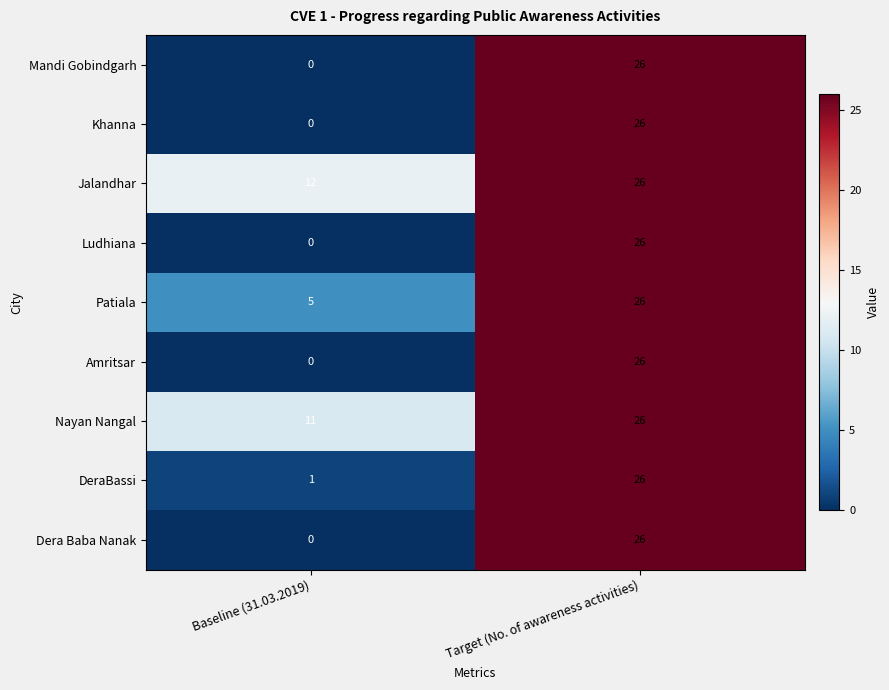

Rank the categories by DeraBassi value from lowest to highest.

Baseline (31.03.2019), Target (No. of awareness activities)